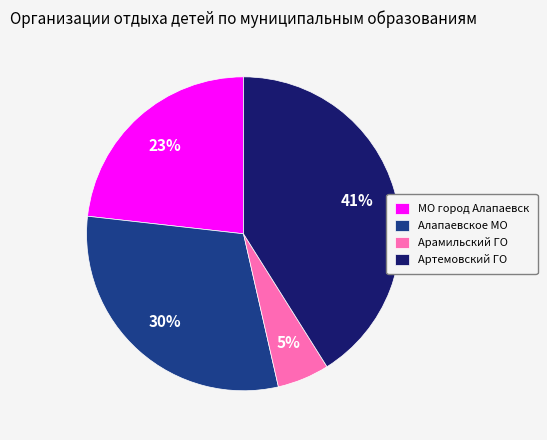

Is the sum of Артемовский ГО and Алапаевское МО greater than half?

Yes